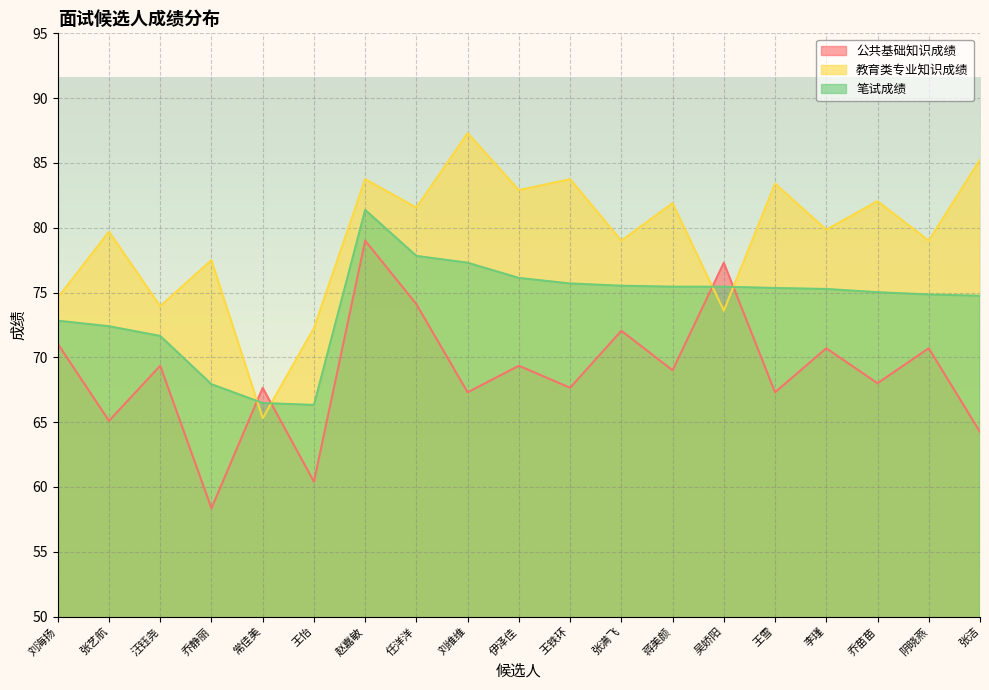

Read the 笔试成绩 value at 王雪.

75.3